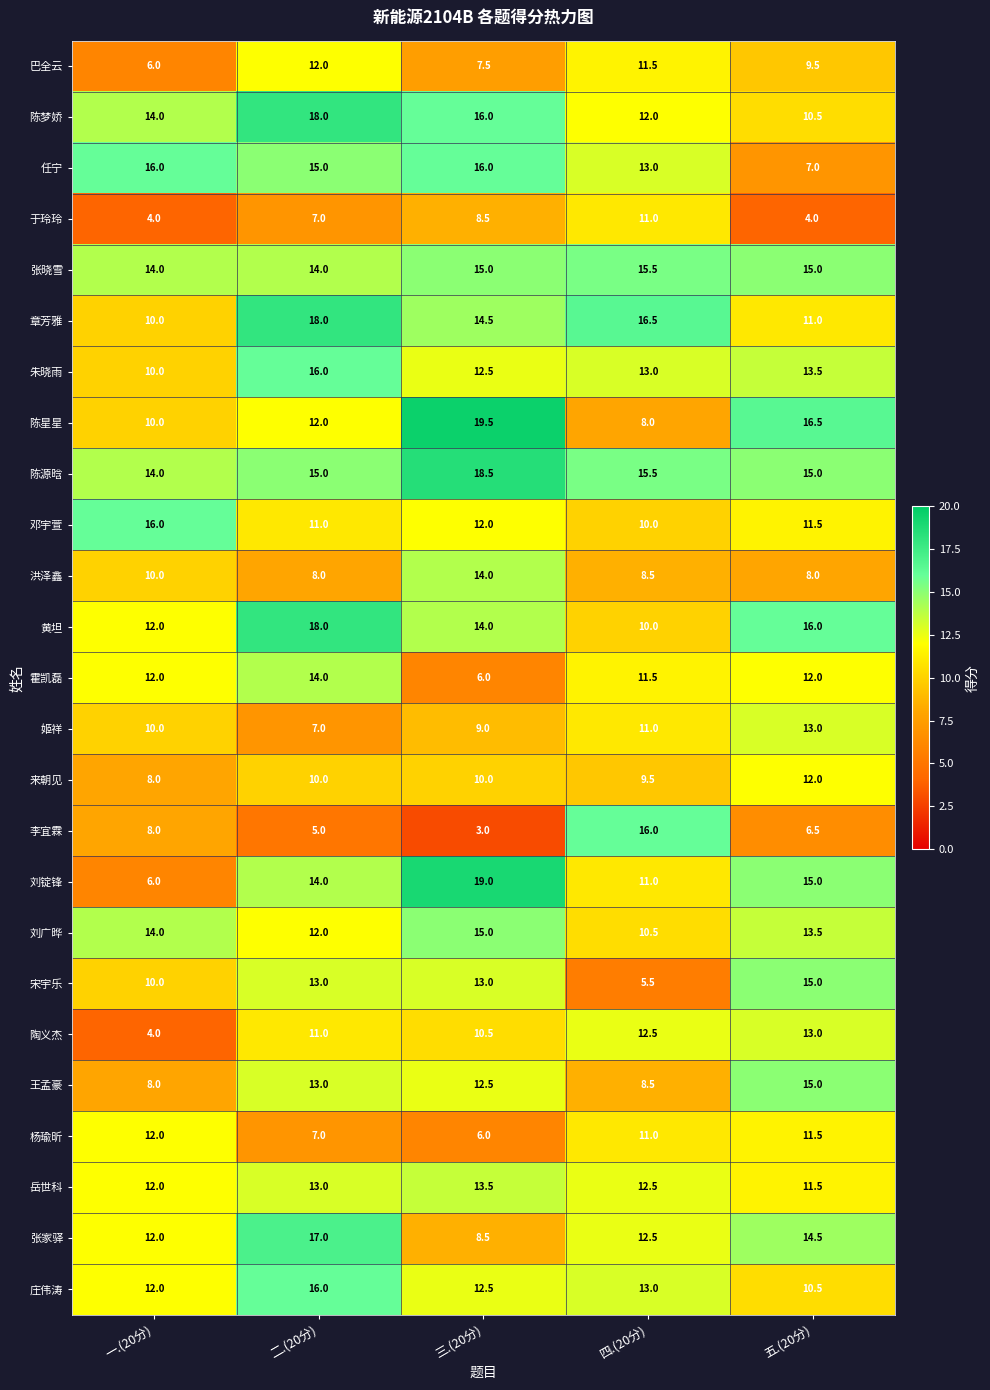

What is the difference between the highest and lowest values at 五.(20分)?

12.5